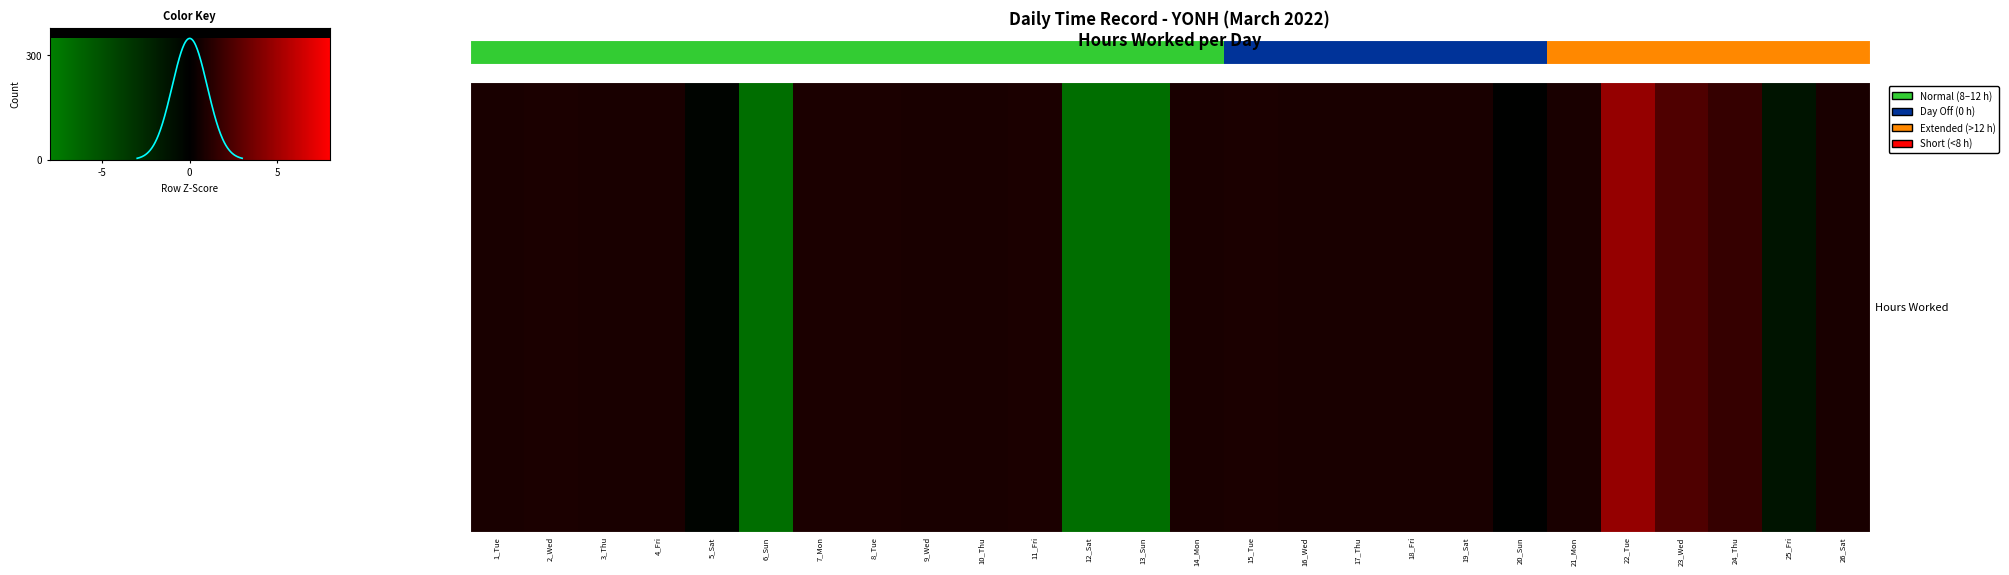

How many lines are shown in the chart?

1